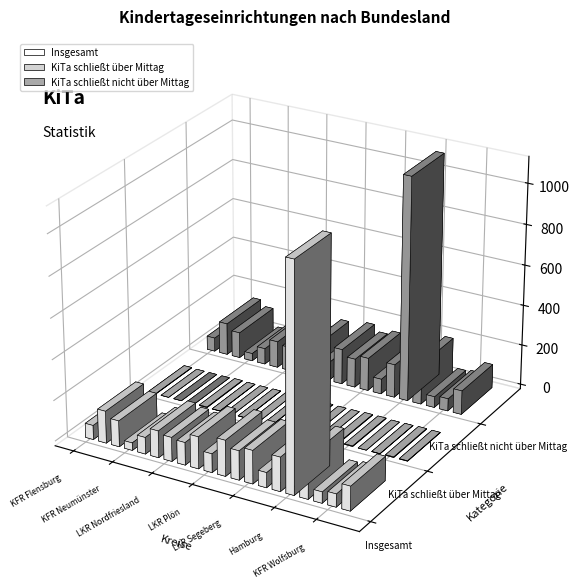

List the labels in order of Insgesamt value, largest first.

Hamburg, KFR Braunschweig, LKR Rendsburg-Eckernförde, LKR Stormarn, LKR Segeberg, KFR Kiel, LKR Pinneberg, LKR Schleswig-Flensburg, LKR Herzogtum Lauenburg, KFR Lübeck, LKR Gifhorn, LKR Nordfriesland, LKR Ostholstein, LKR Plön, LKR Dithmarschen, LK Steinburg, KFR Flensburg, KFR Wolfsburg, KFR Salzgitter, KFR Neumünster